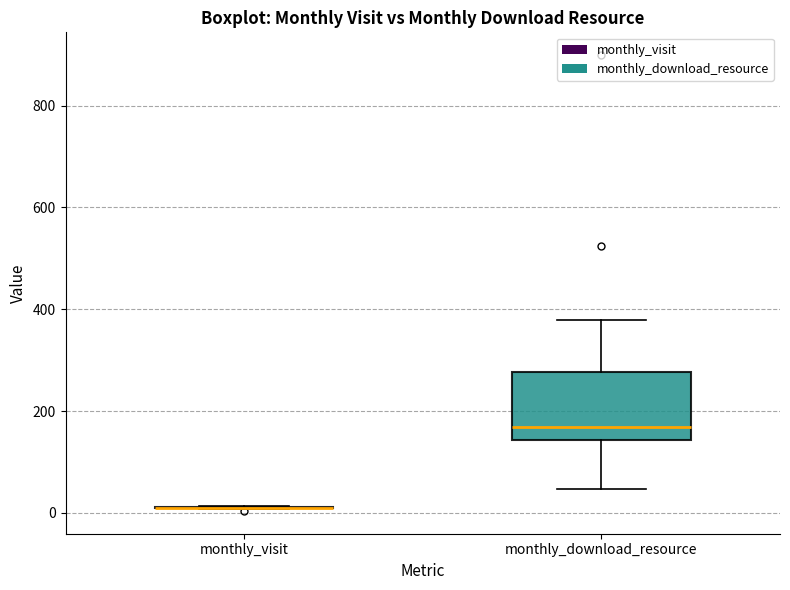

Reading left to right, read every box against the y-axis: the position of its median line, the range the box covers, and the ends of its whiskers. The values are not printed on the chart, so give them approximately, as read against the axis.

monthly_visit: box collapsed to a line at 20, whiskers 0 to 20
monthly_download_resource: median 160, box 140 to 280, whiskers 40 to 380